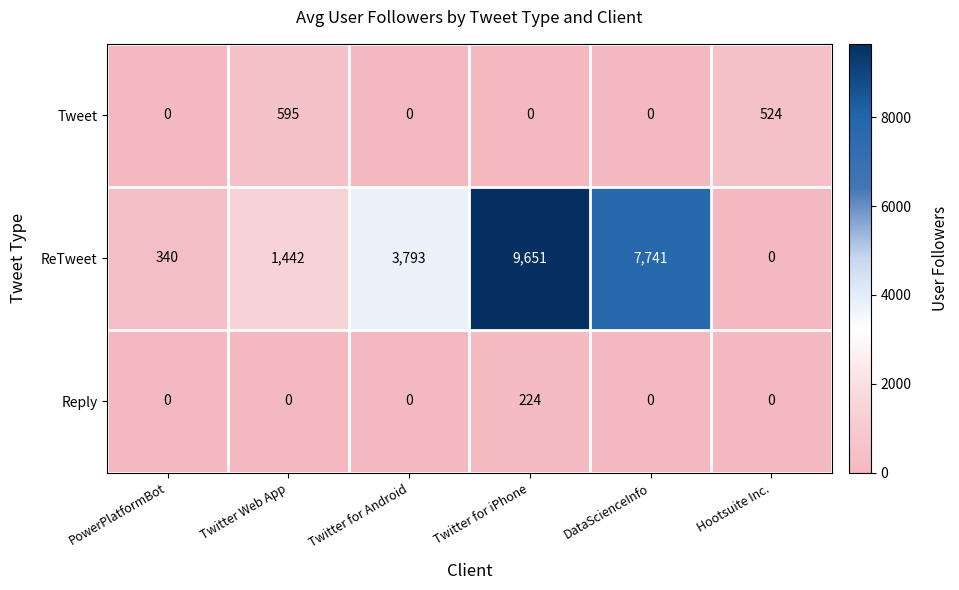

What is the approximate value of Reply at Twitter for iPhone?

224